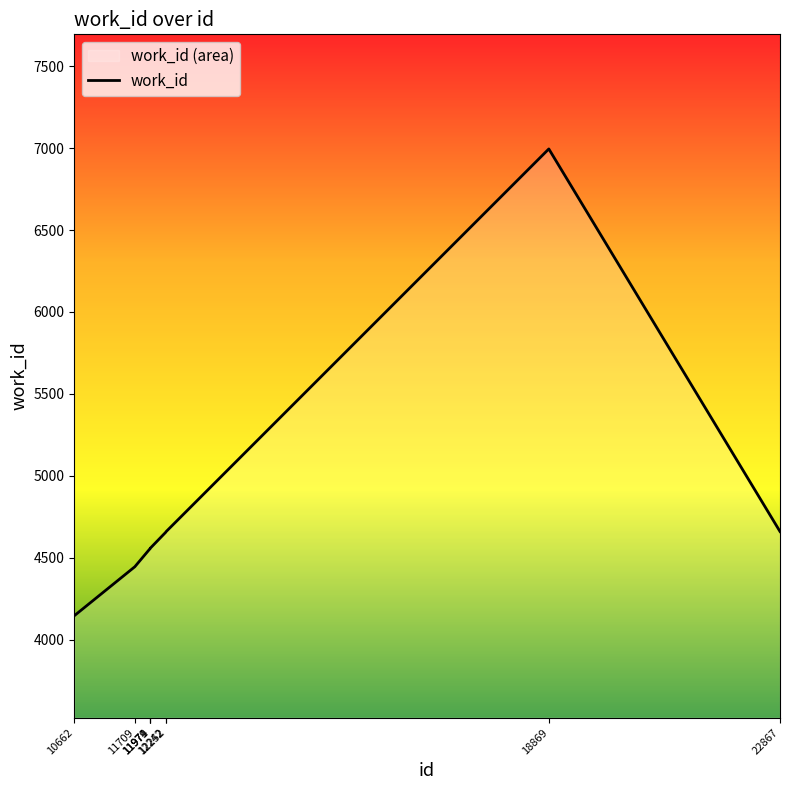

Reading left to right, extract all data points from this chart.

4146	4445	4555	4555	4559	4655	4660	6995	4660